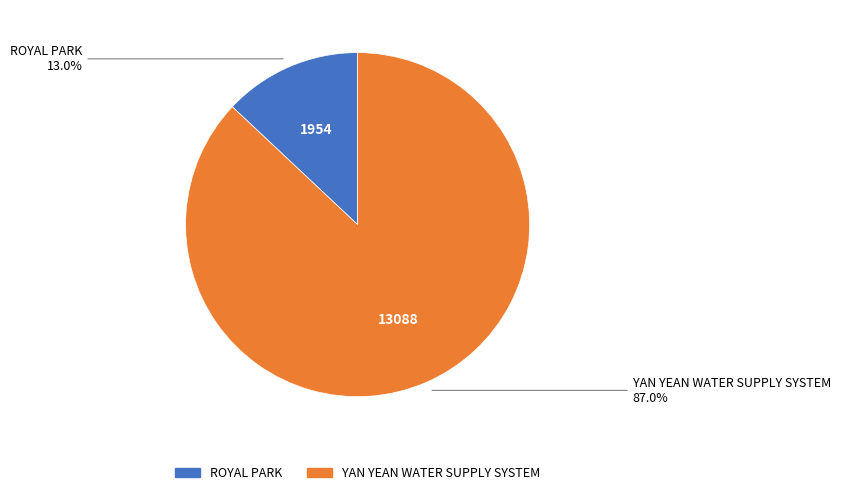

The YAN YEAN WATER SUPPLY SYSTEM slice represents 77% of the pie. True or false?

False